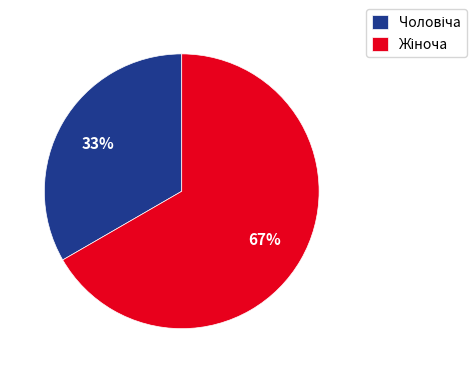

Is there a majority slice in this chart?

Yes